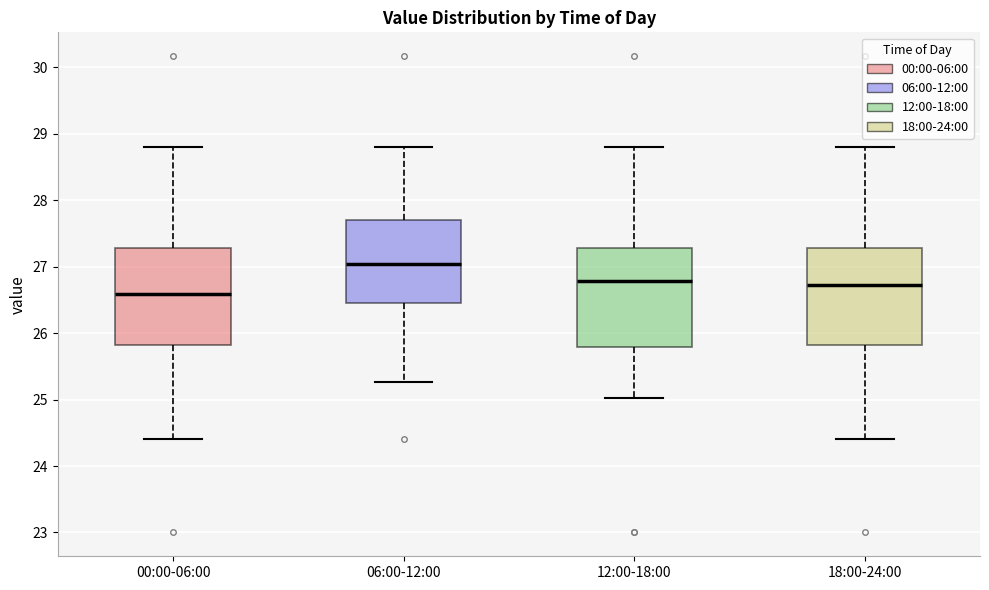

Where does the lower whisker of the box for 00:00-06:00 end on the y-axis? The values are not printed on the chart, so give them approximately, as read against the axis.

24.4